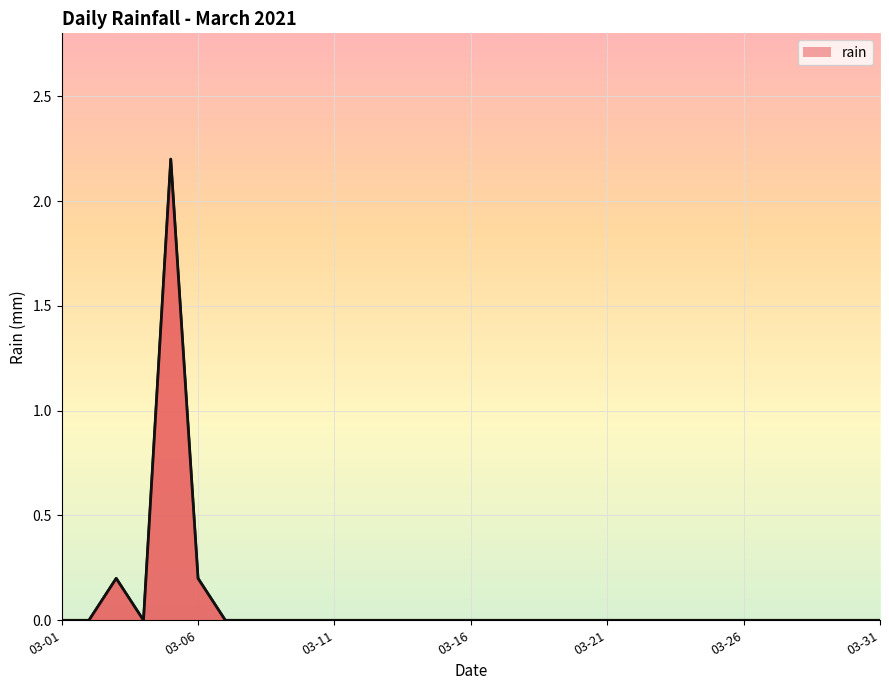

Does the chart have visible grid lines?

Yes